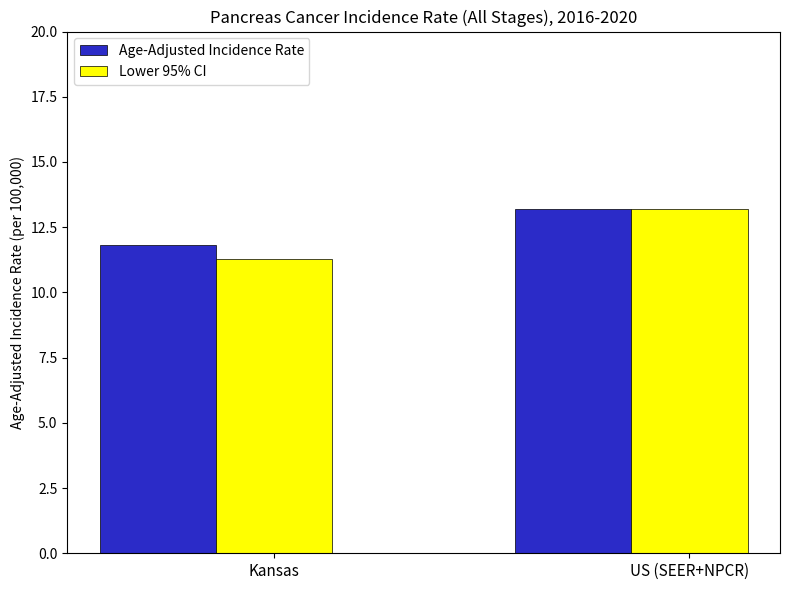

The value of Age-Adjusted Incidence Rate at Kansas is 7.5. True or false?

False